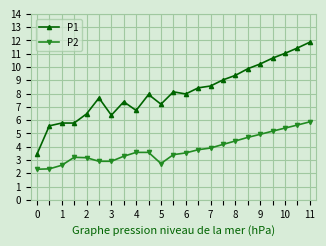

True or false: P1 and P2 intersect in this chart.

False